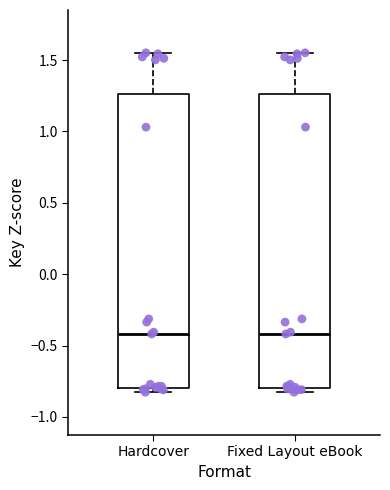

Reading left to right, read every box against the y-axis: the position of its median line, the range the box covers, and the ends of its whiskers. The values are not printed on the chart, so give them approximately, as read against the axis.

Hardcover: median -0.40, box -0.80 to 1.25, whiskers -0.85 to 1.55
Fixed Layout eBook: median -0.40, box -0.80 to 1.25, whiskers -0.85 to 1.55